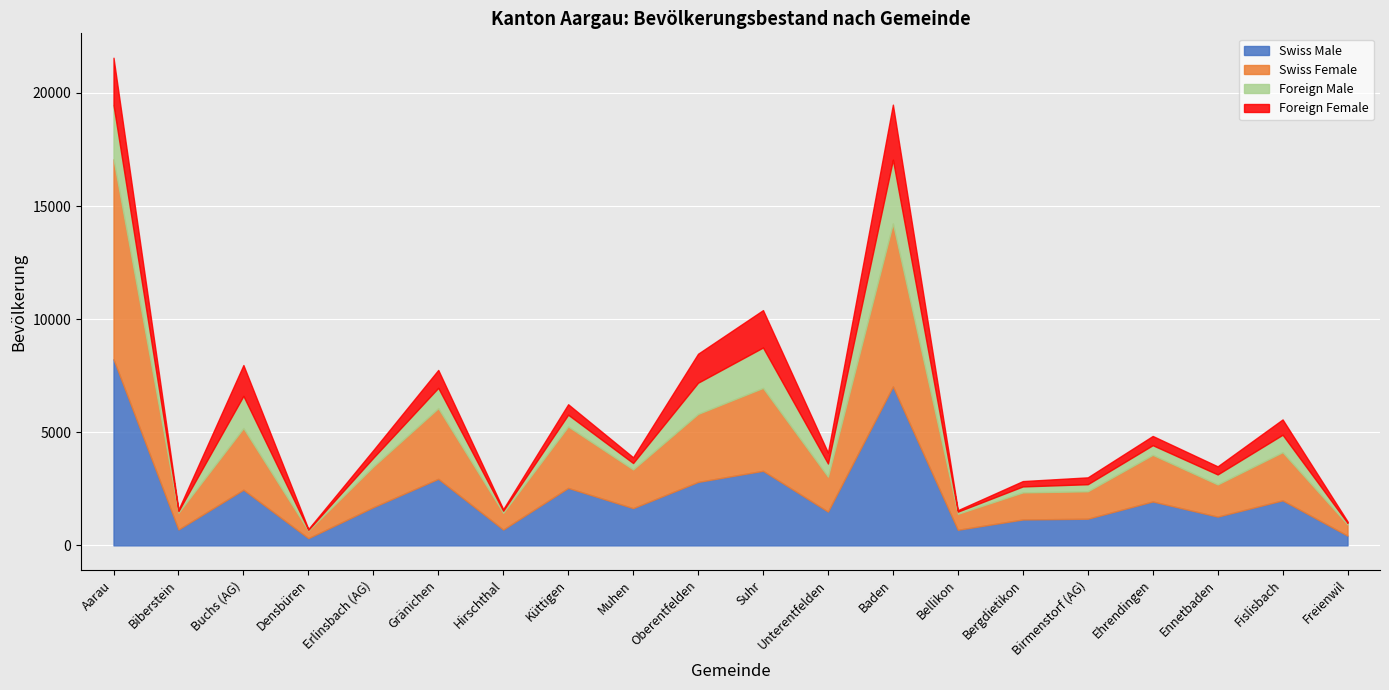

At which category is the sum across all series the highest?

Aarau